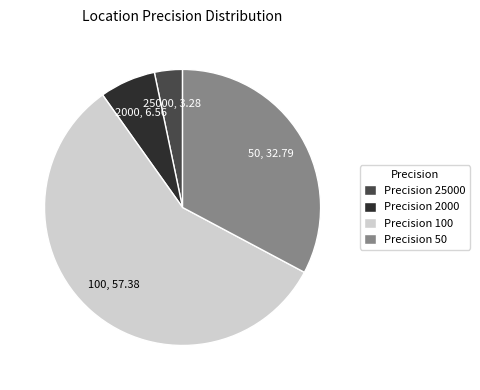

Which slice is the largest?

Precision 100